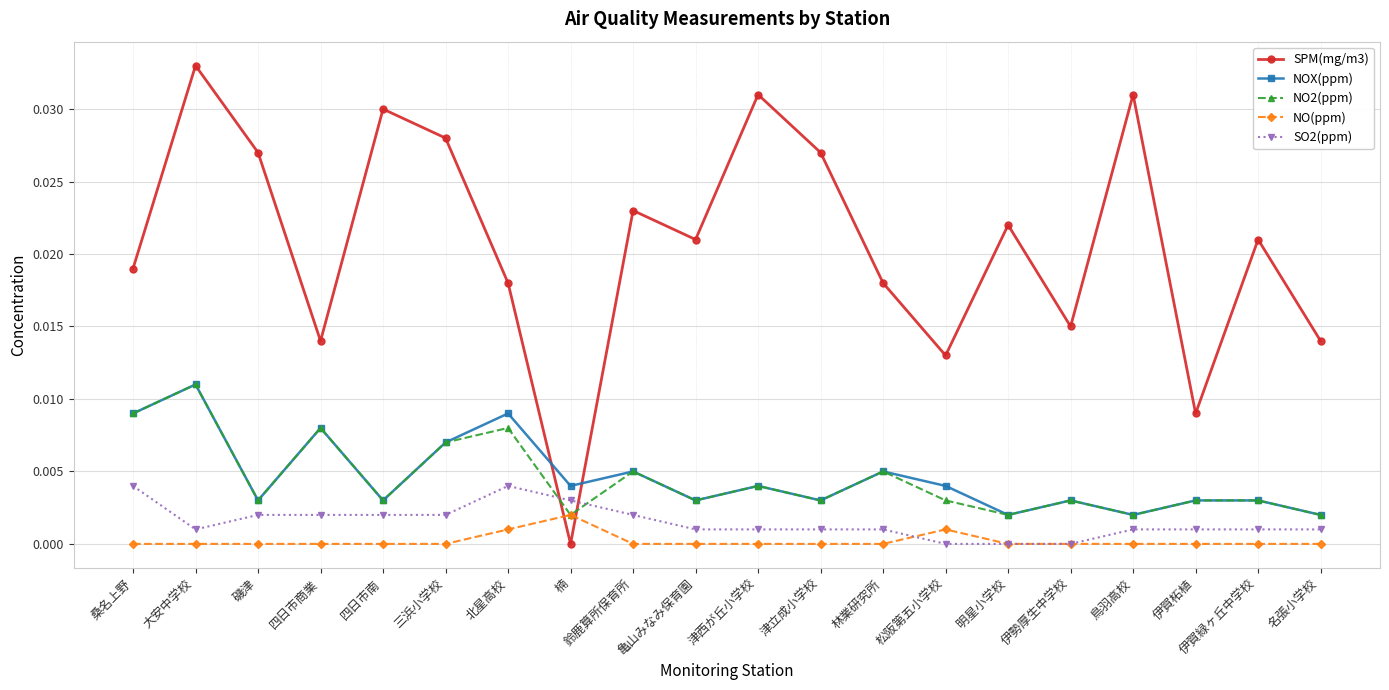

Is it true that NO2(ppm) equals 0.0 at 磯津?

True